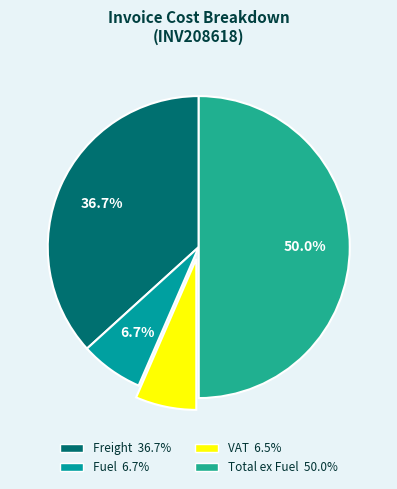

Combined, do Freight and VAT account for over 50%?

No